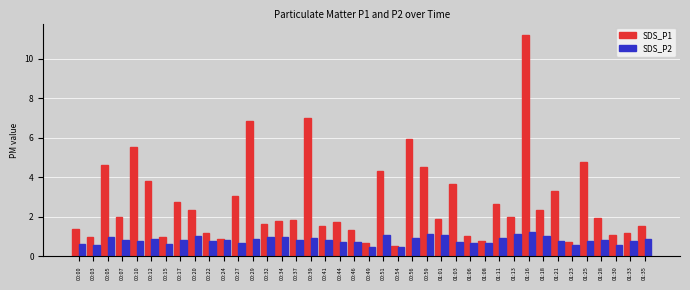

Which series has the widest spread of values?

SDS_P1